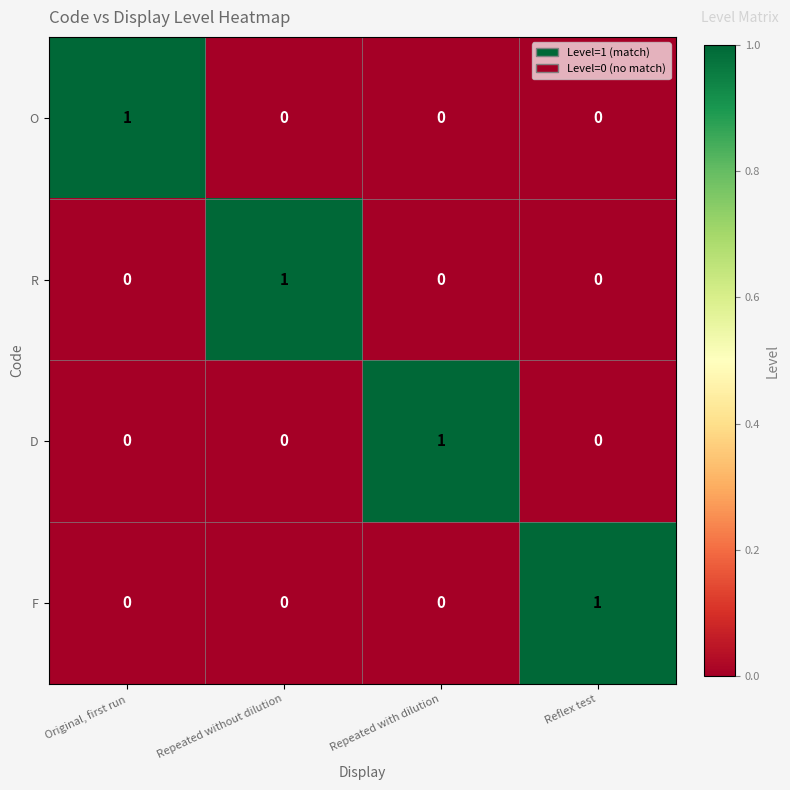

At which label does D reach its peak?

Repeated with dilution